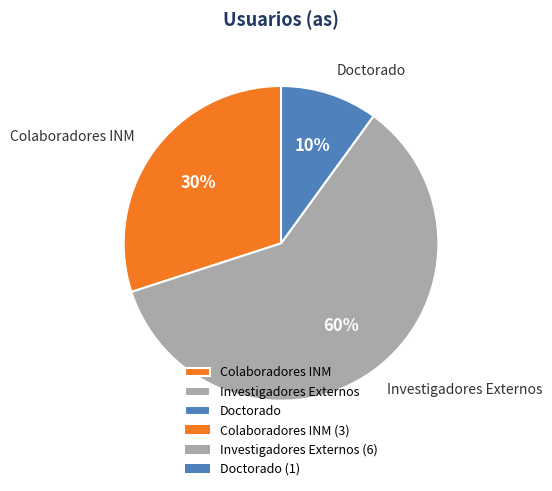

The Investigadores Externos slice represents 52% of the pie. True or false?

False